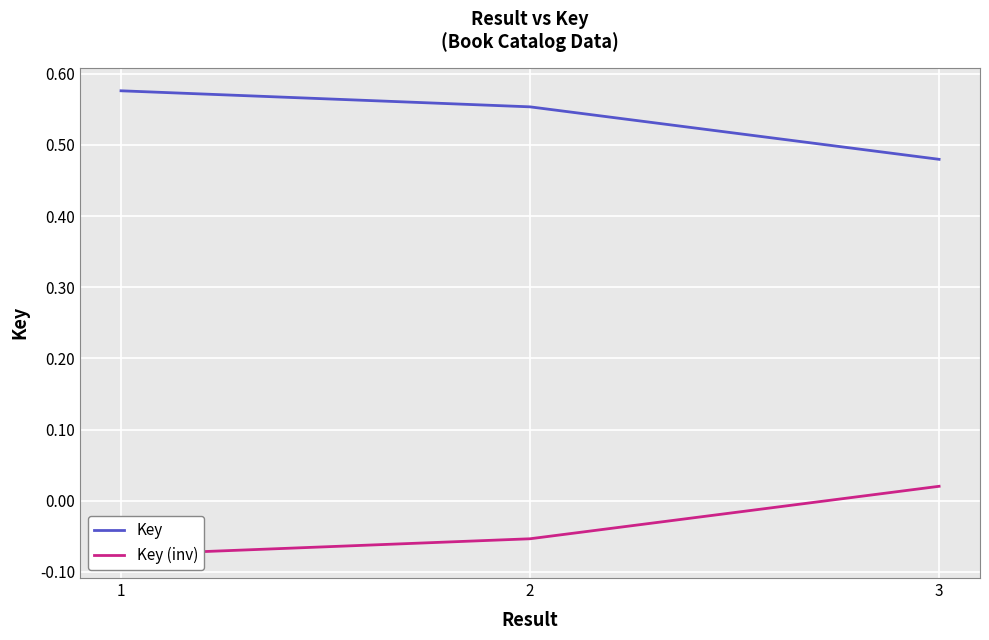

Which label corresponds to the largest value in the chart?

1